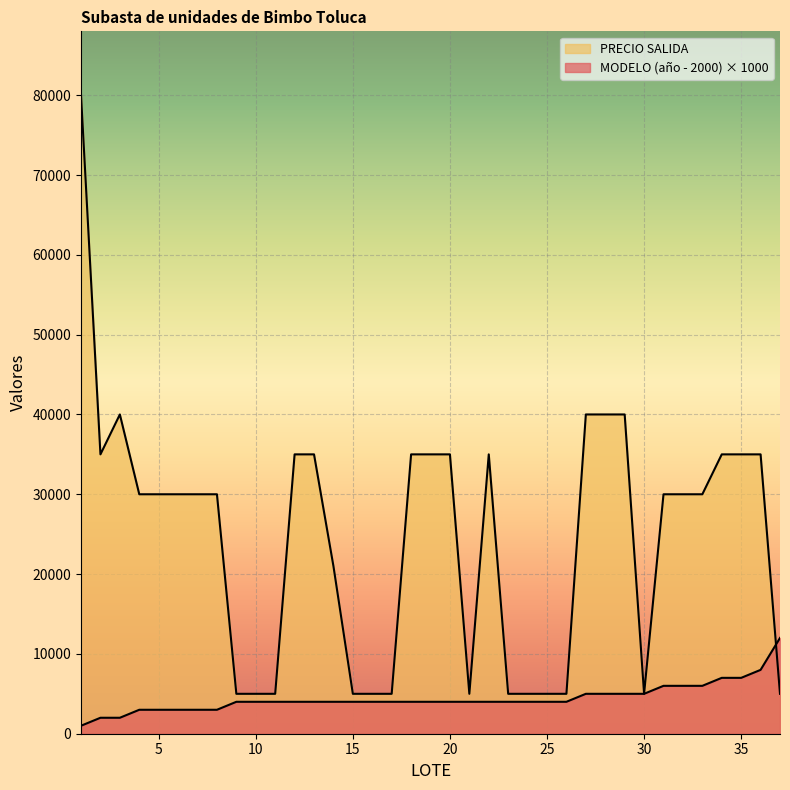

What value does the MODELO series have at 20, to the nearest 10?

4000